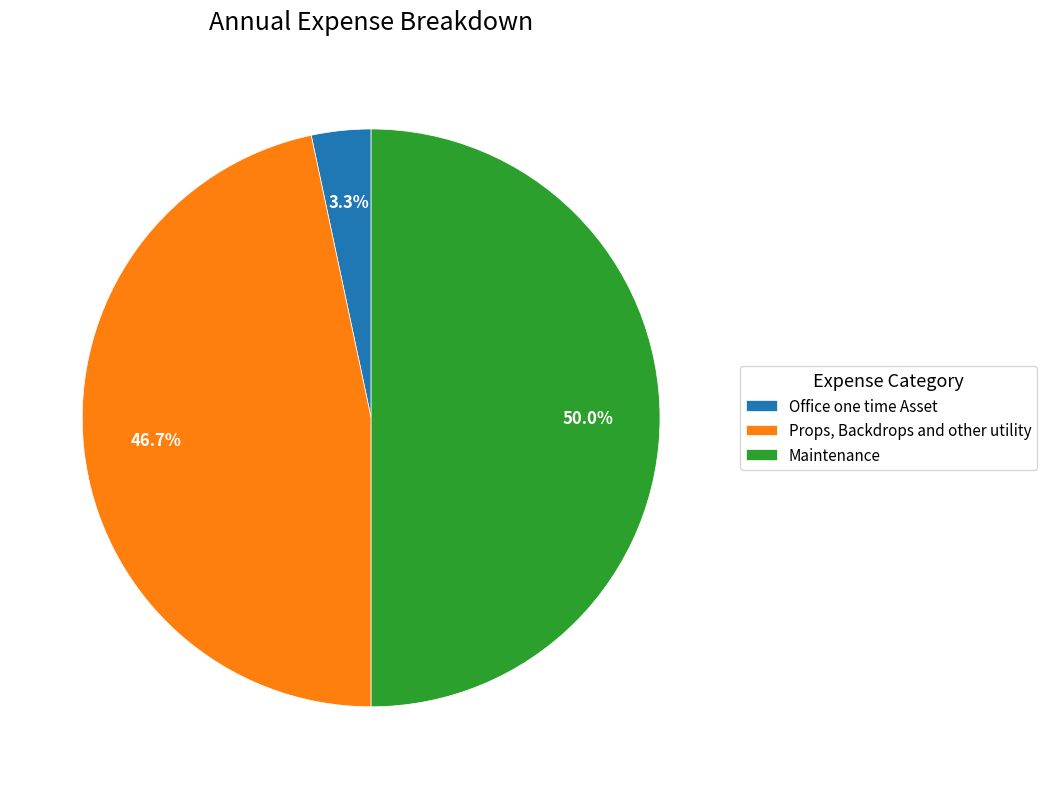

The Maintenance slice represents 50% of the pie. True or false?

True